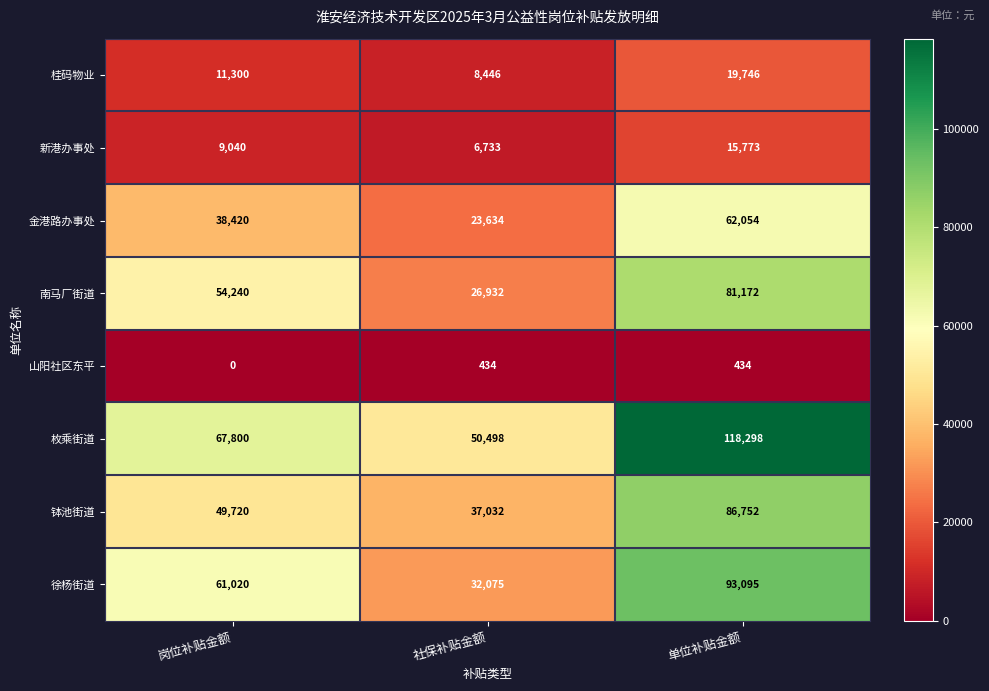

What is the difference between the 山阳社区东平 values at 单位补贴金额 and 岗位补贴金额?

434